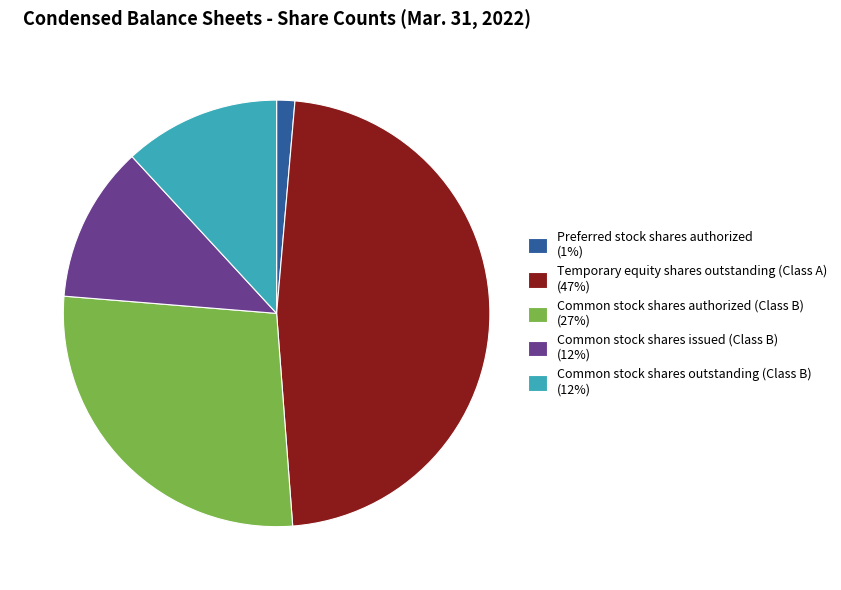

What is the smallest slice in the pie chart?

Preferred stock shares authorized